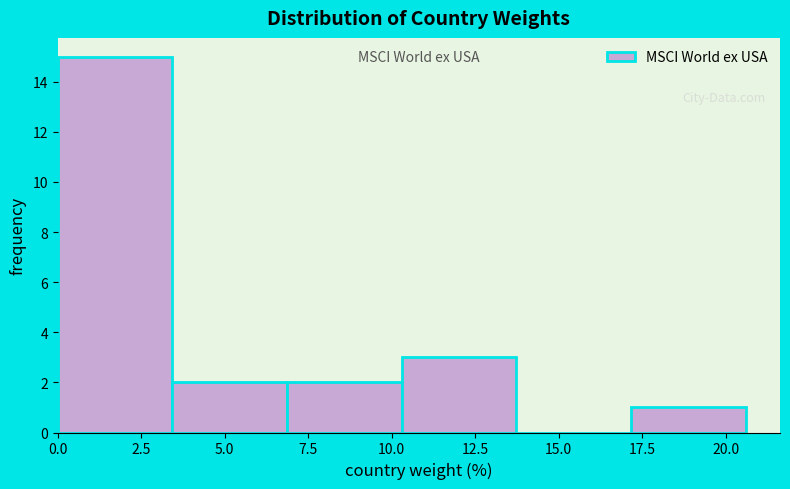

What is the height of the bar covering 0.0 to 3.5 on the x-axis? Neither the bar edges nor the heights are printed on the chart, so give them approximately, as read against the axes.

15